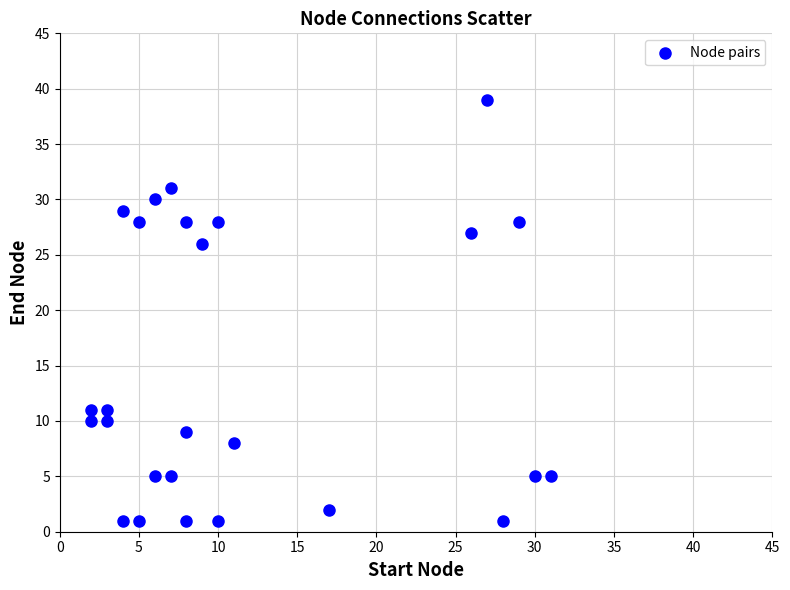

What is the range of Y values (max minus min)?

38